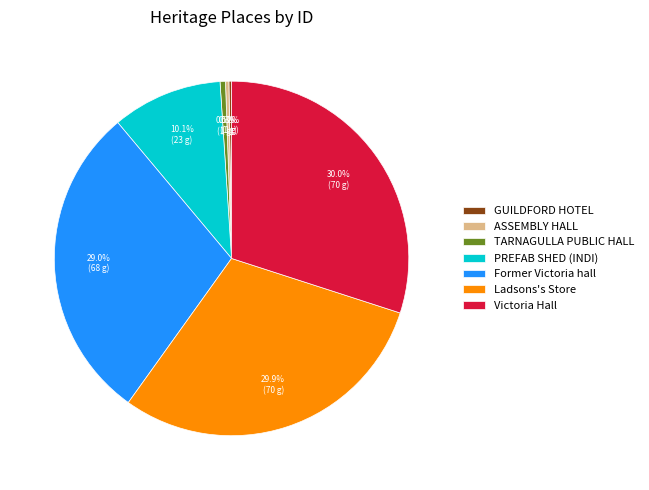

How much of the chart is everything except TARNAGULLA PUBLIC HALL?

99.5%